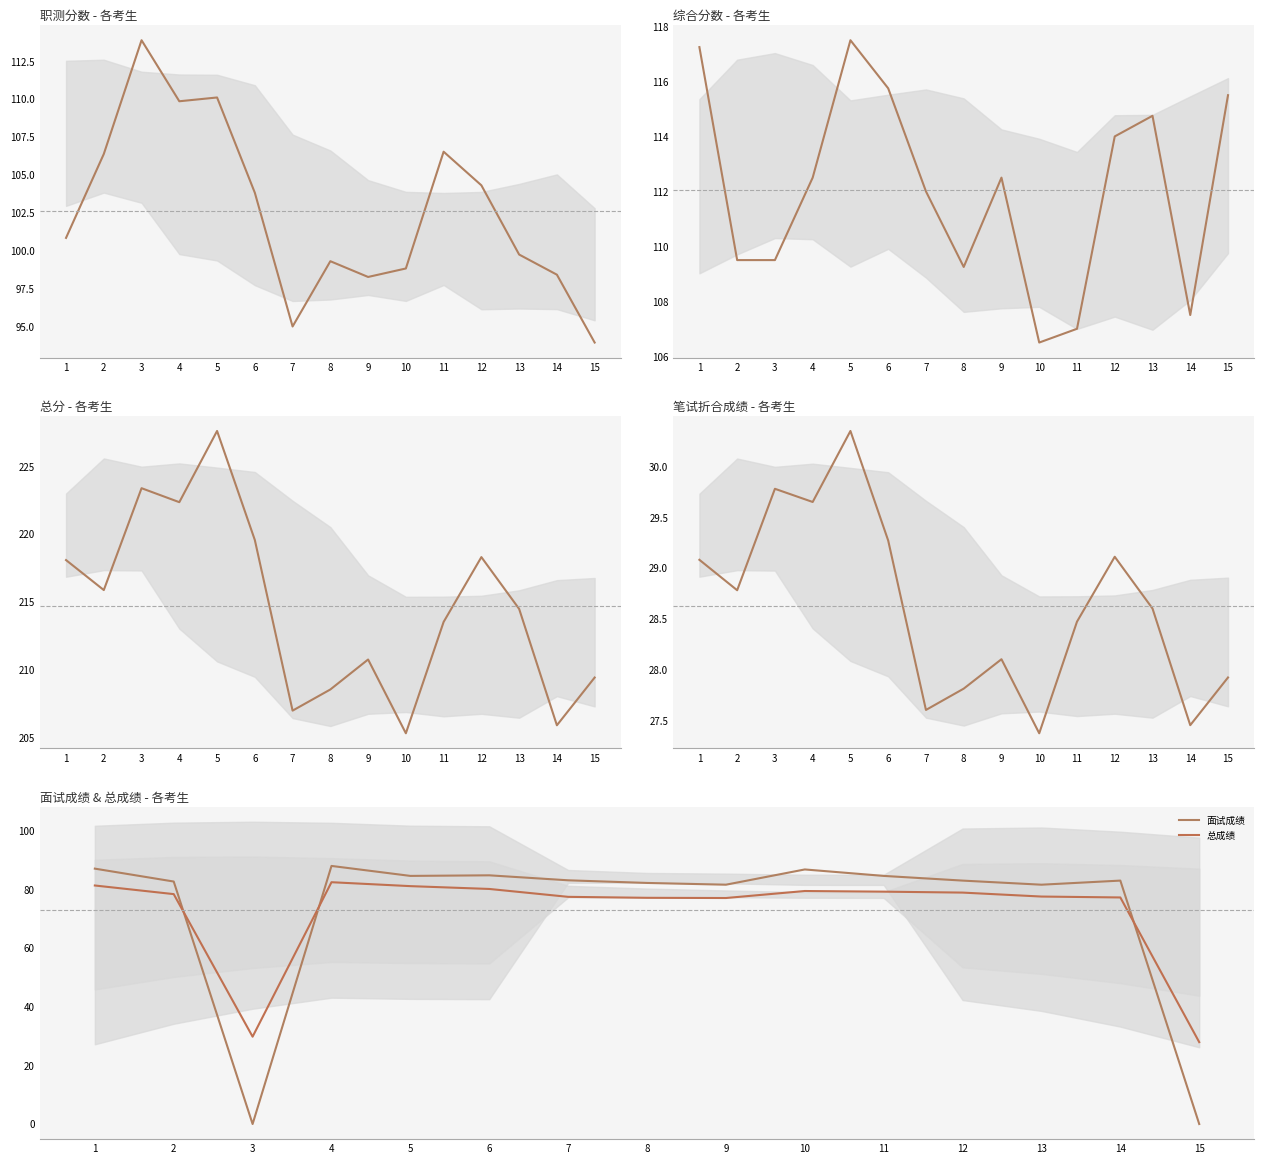

Rank the series by their maximum value, from highest to lowest.

总分, 综合分数, 职测分数, 面试成绩, 总成绩, 笔试折合成绩